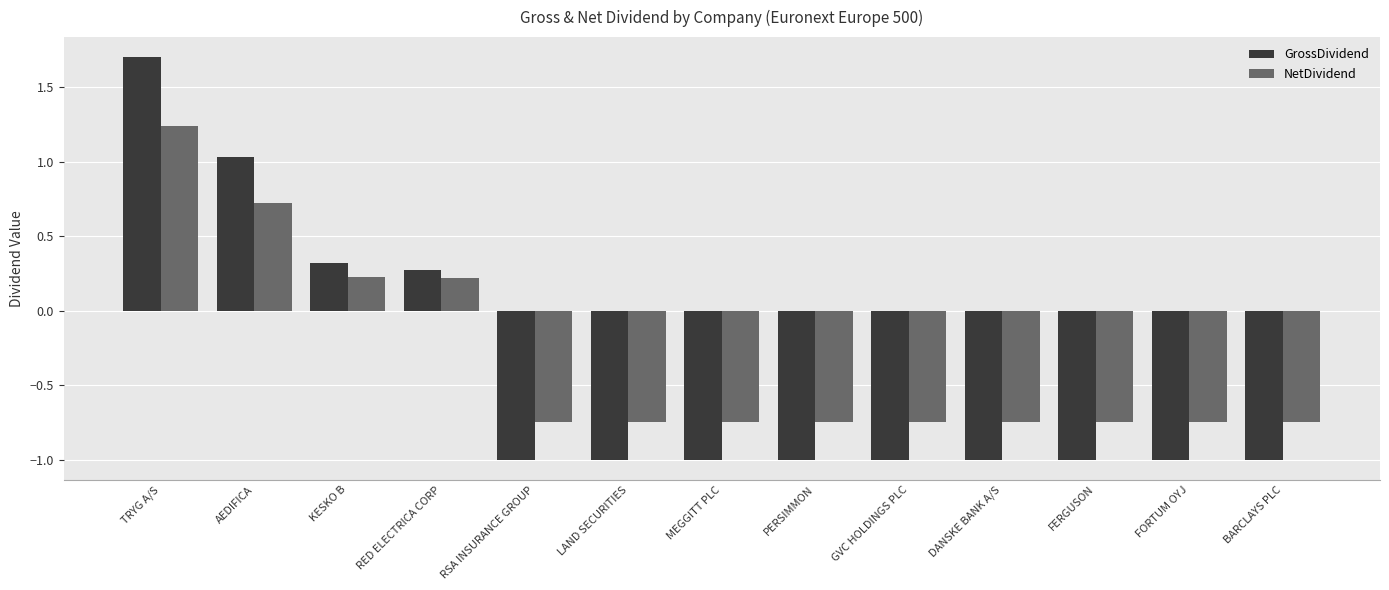

Read the GrossDividend value at BARCLAYS PLC.

-1.0